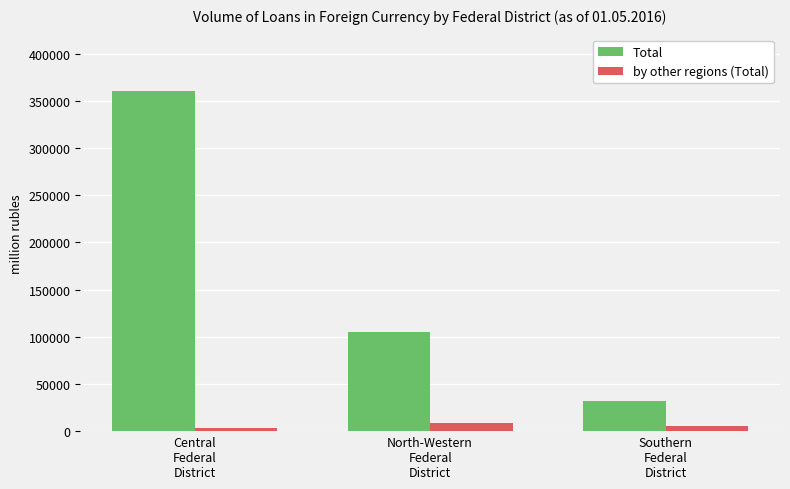

Which series has the largest range (max minus min)?

Total